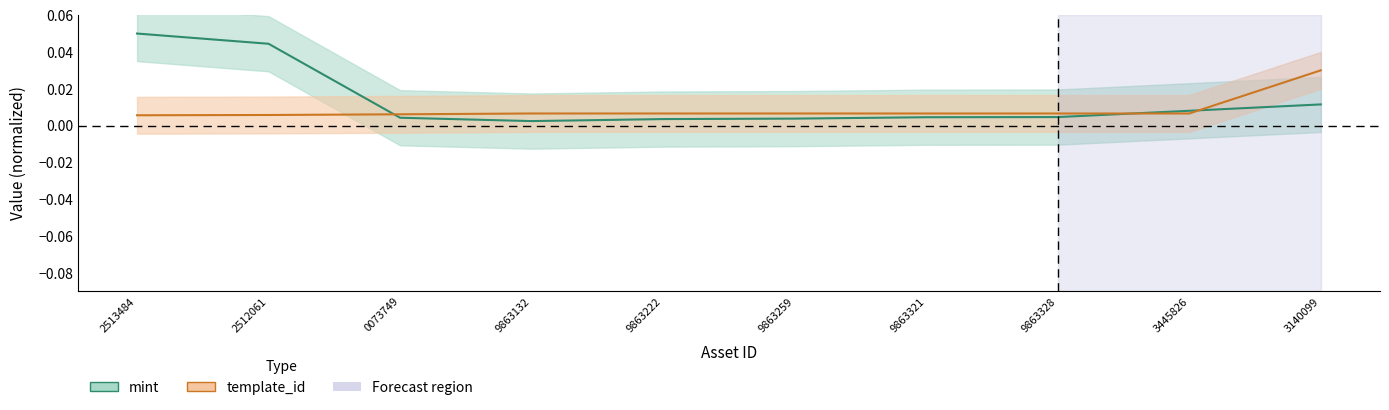

How many lines are shown in the chart?

2